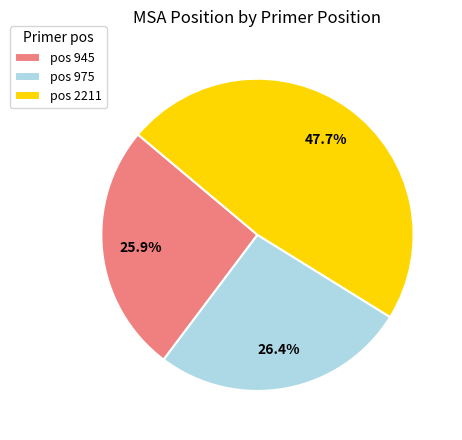

Does any single category account for the majority?

No